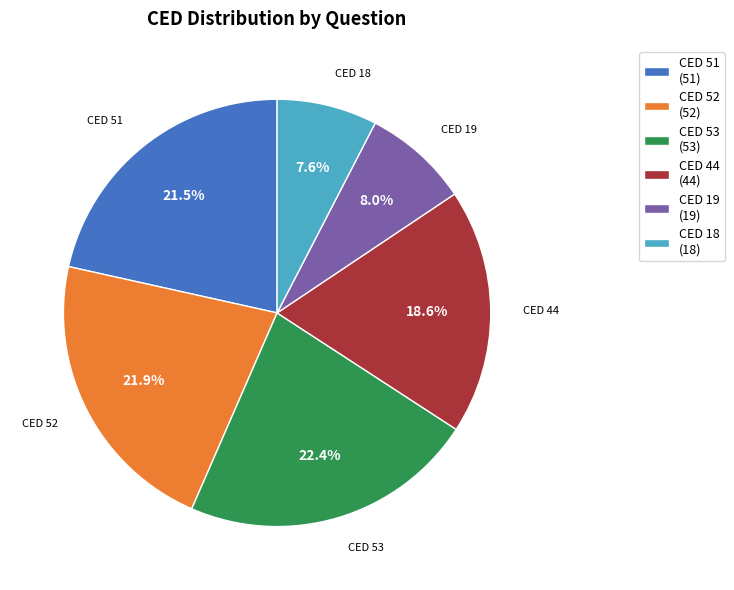

Does any single category account for the majority?

No